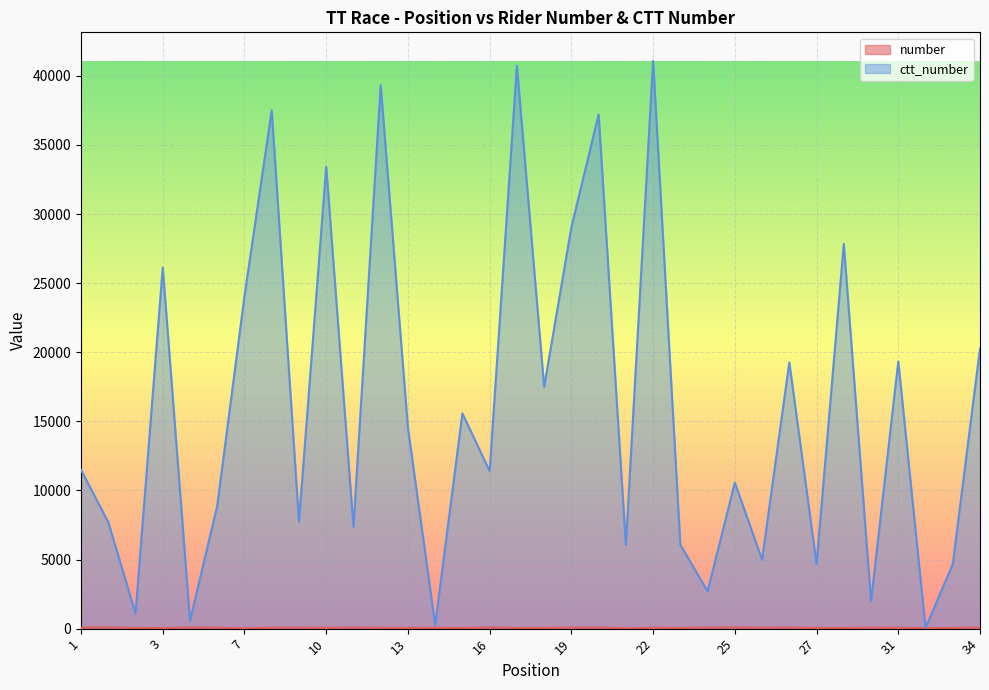

True or false: ctt_number has a value of 7088 at 27.

False